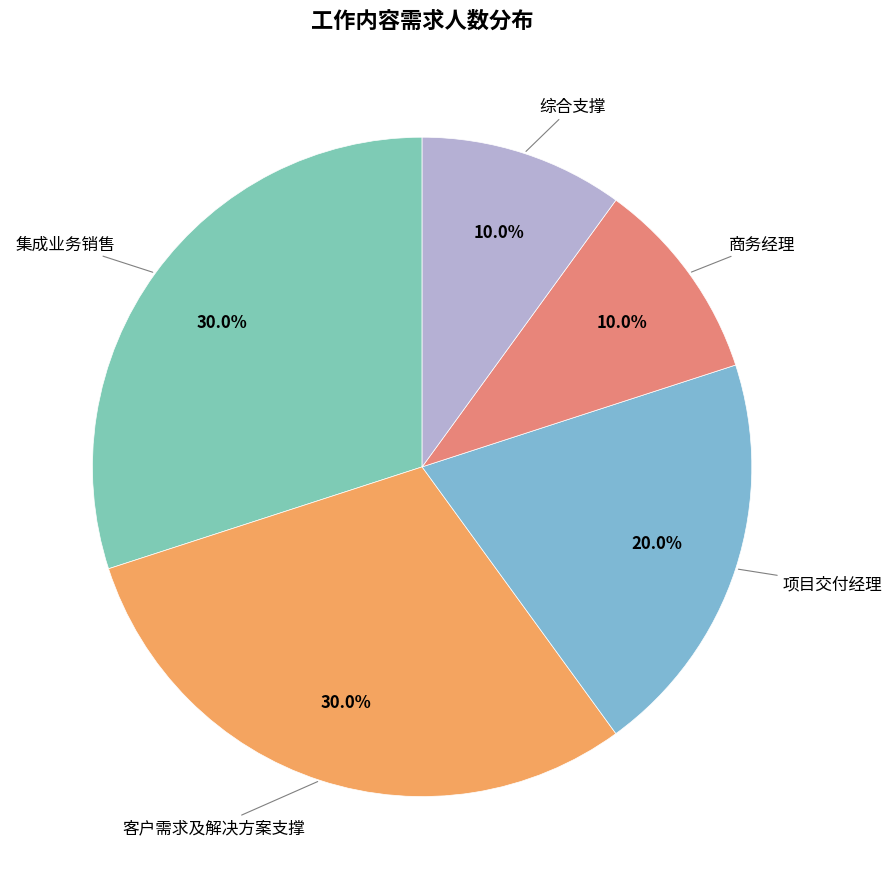

Rank the categories by value from lowest to highest.

商务经理, 综合支撑, 项目交付经理, 集成业务销售, 客户需求及解决方案支撑